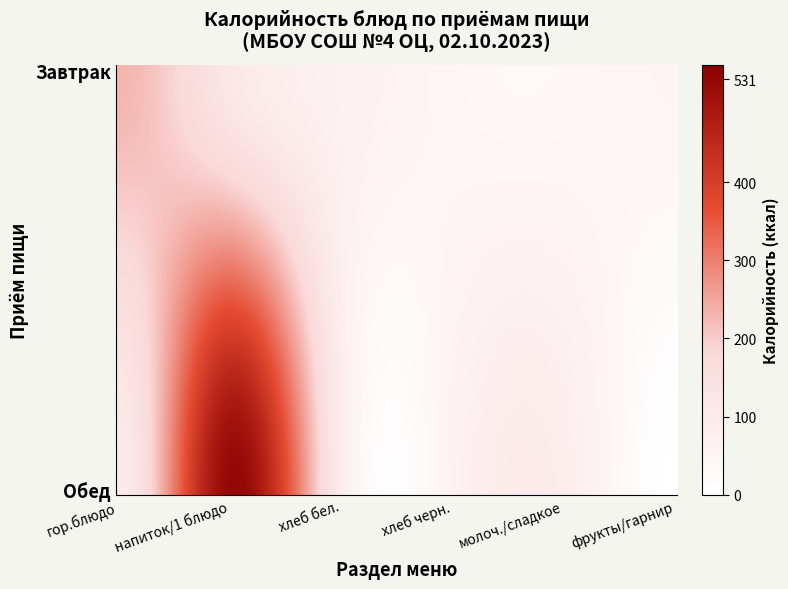

How many categories are shown in the chart?

6